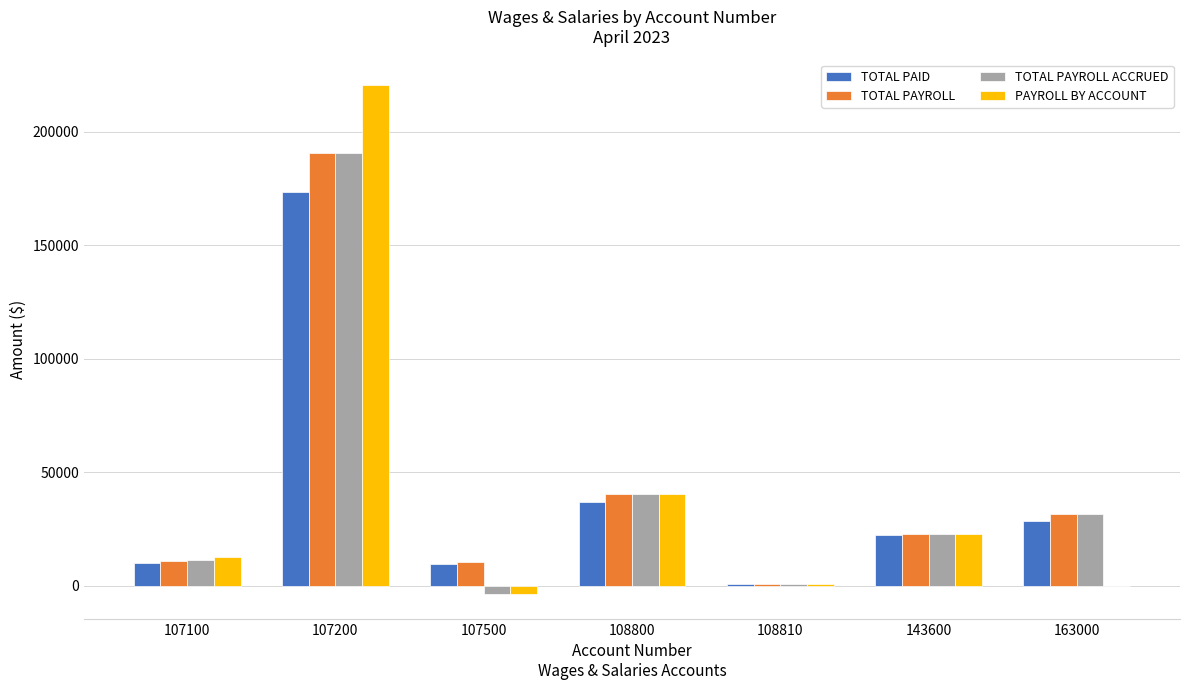

What is the maximum value for TOTAL PAYROLL ACCRUED?

190864.5